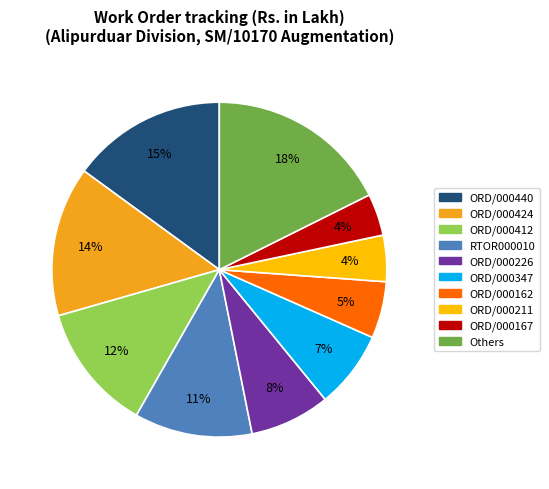

Does any single category account for the majority?

No